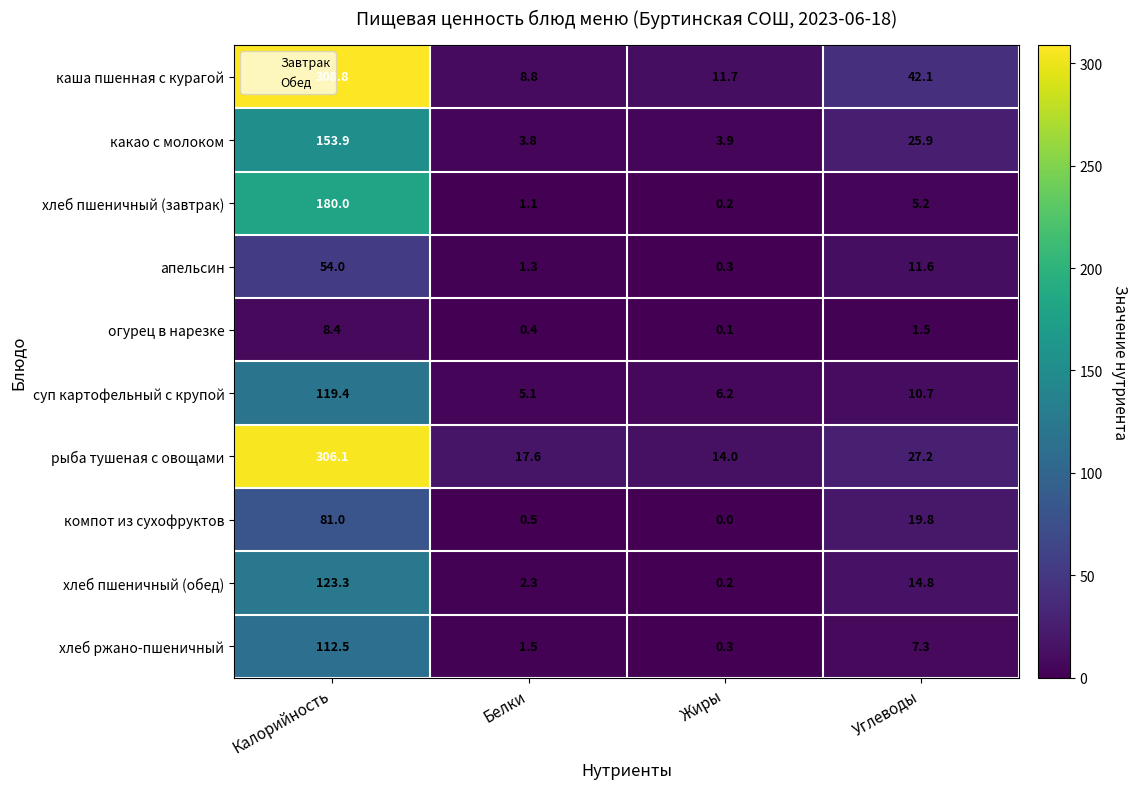

What value does the хлеб пшеничный (обед) series have at Калорийность?

123.3